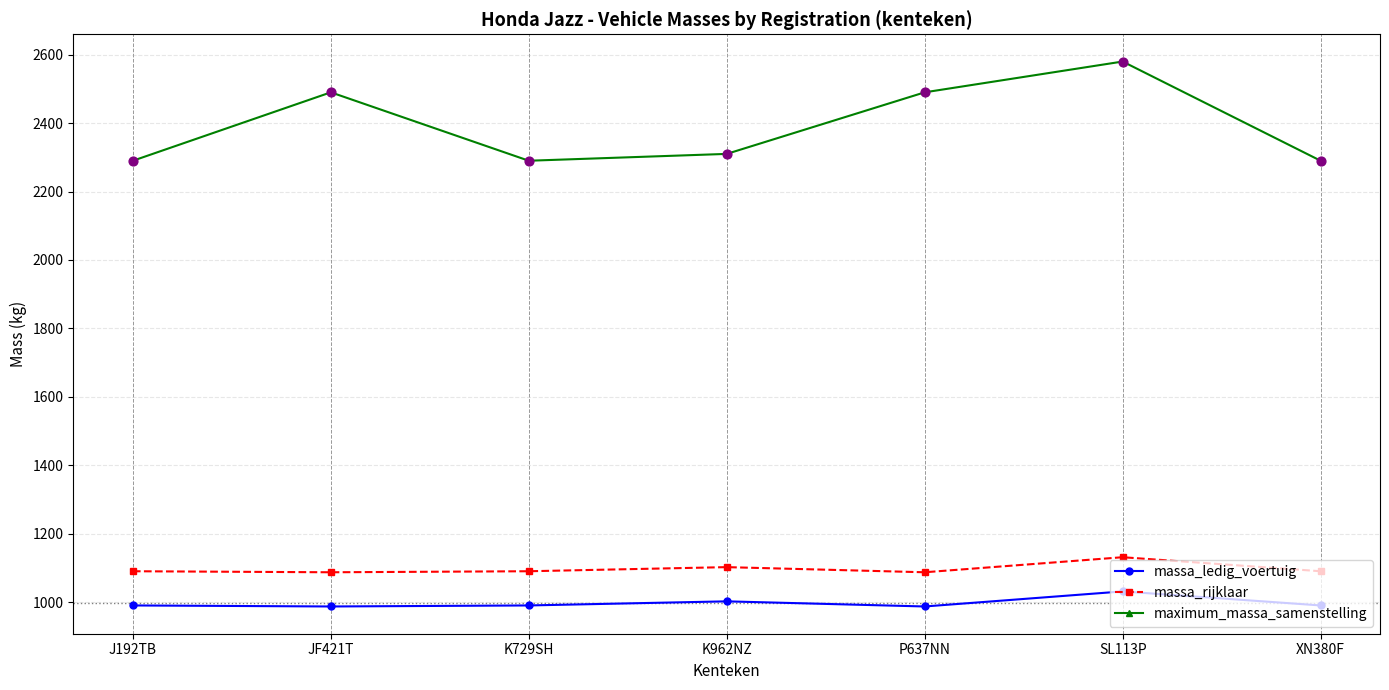

What is the total value across all series at K729SH?

4370